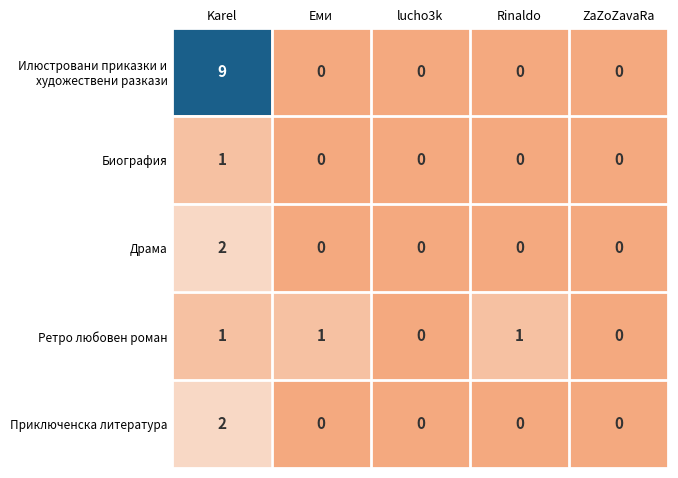

At which category is the sum across all series the highest?

Karel